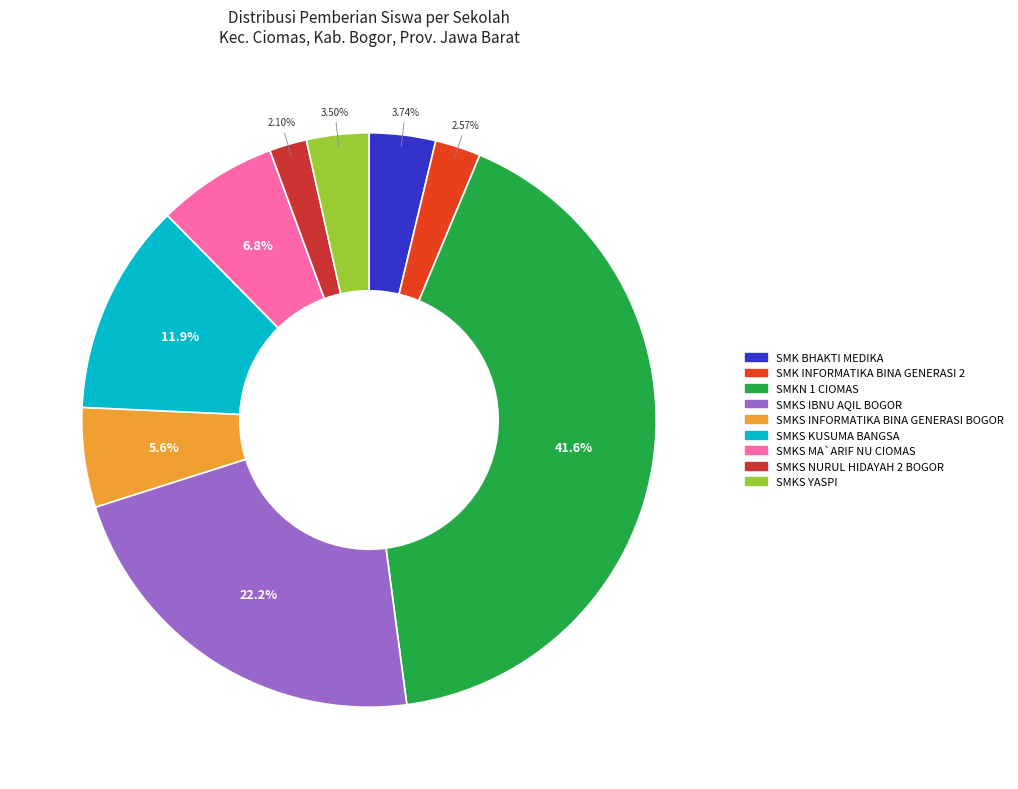

How many segments does this pie chart have?

9